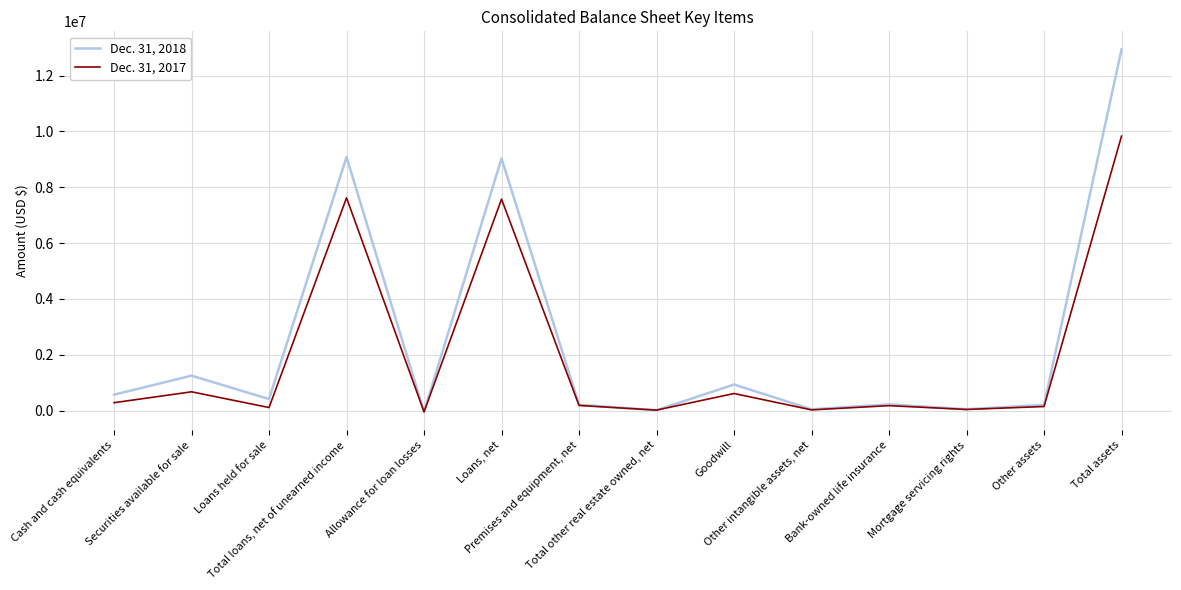

Rank the categories by Dec. 31, 2017 value from lowest to highest.

Allowance for loan losses, Total other real estate owned, net, Other intangible assets, net, Mortgage servicing rights, Loans held for sale, Other assets, Bank-owned life insurance, Premises and equipment, net, Cash and cash equivalents, Goodwill, Securities available for sale, Loans, net, Total loans, net of unearned income, Total assets